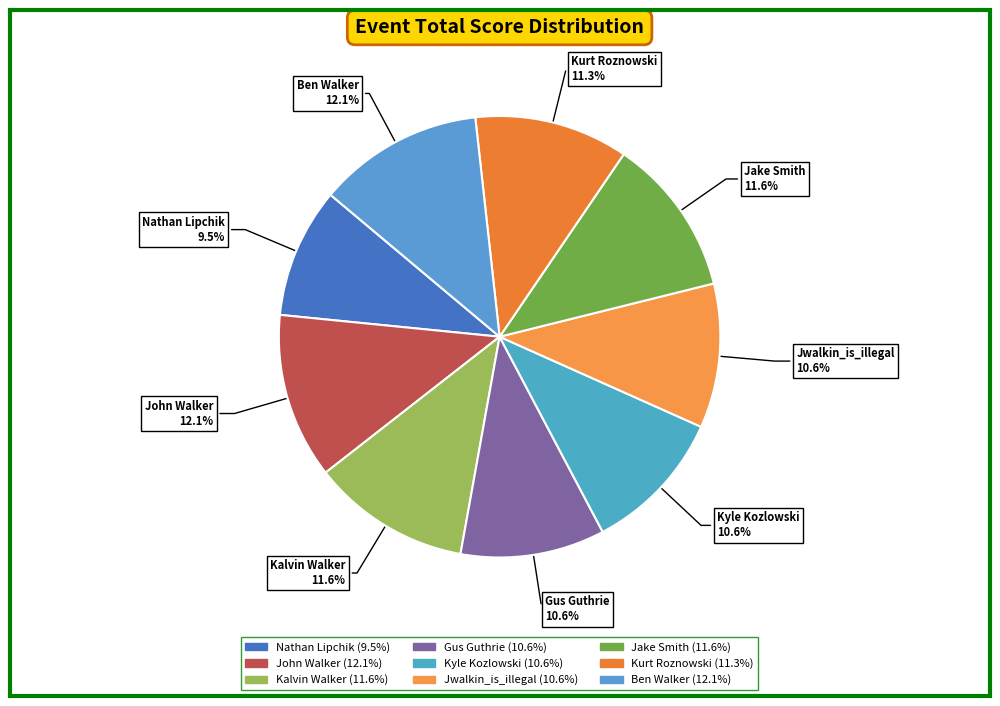

To the nearest percent, what percentage of the pie is Jake Smith?

12%